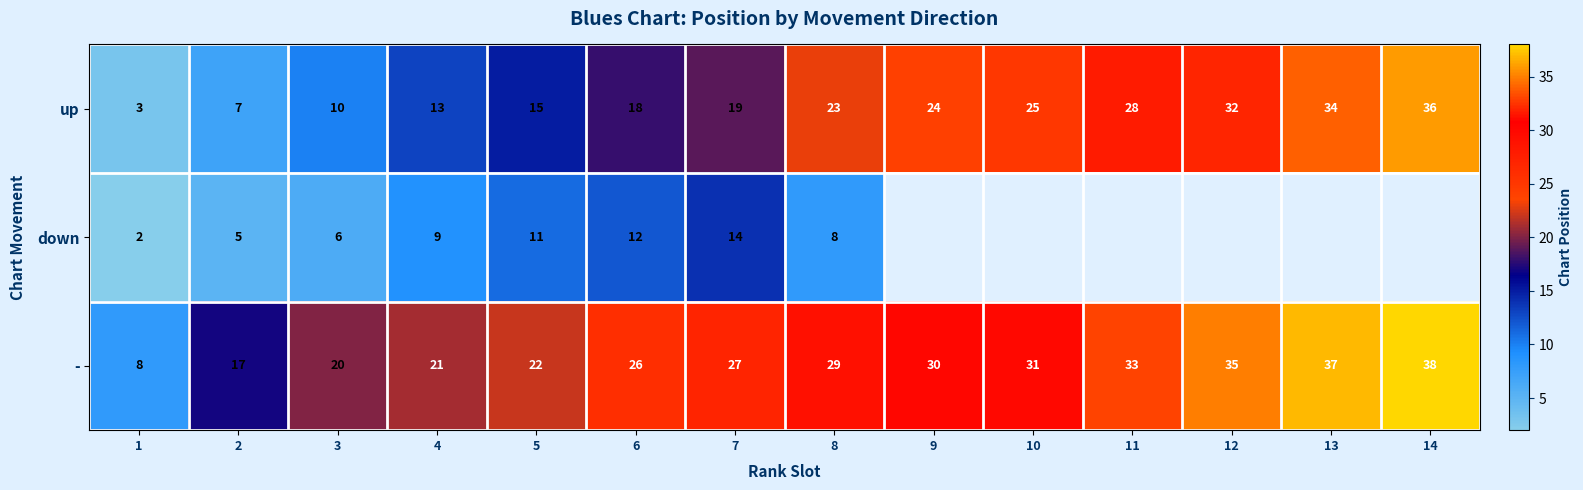

What is the difference between the highest and lowest values at 7?

13